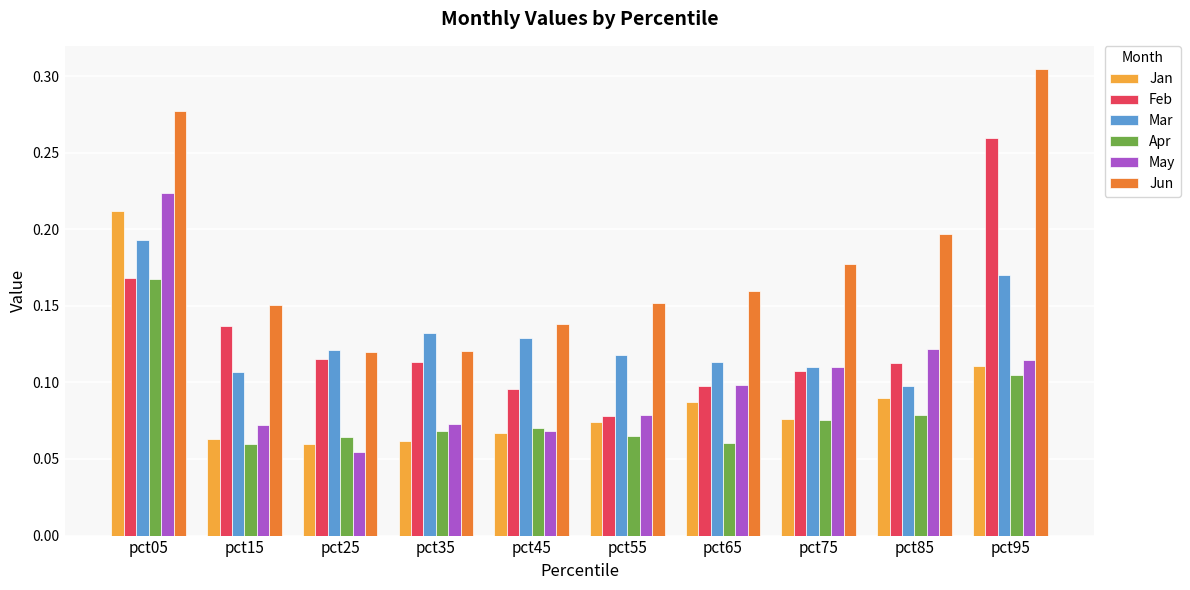

Is it true that Apr equals 0.0 at pct55?

False